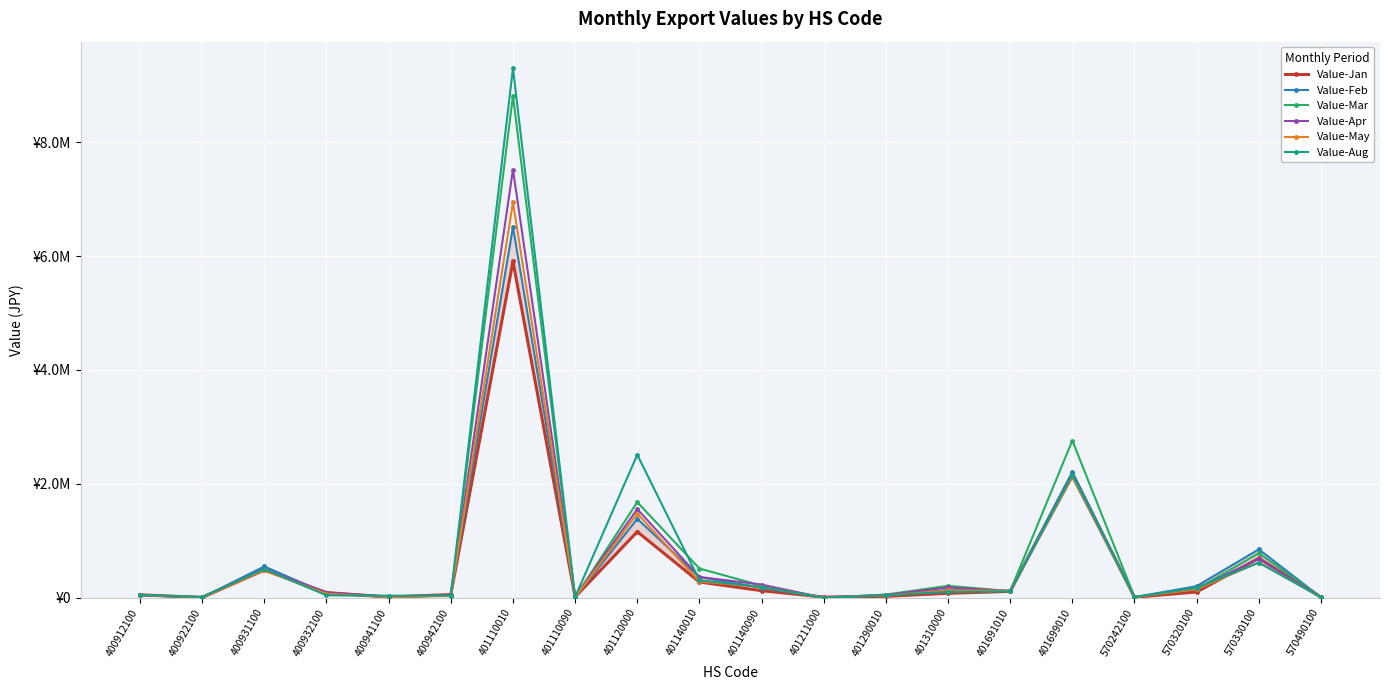

Where is the first local minimum for Value-Apr?

400922100